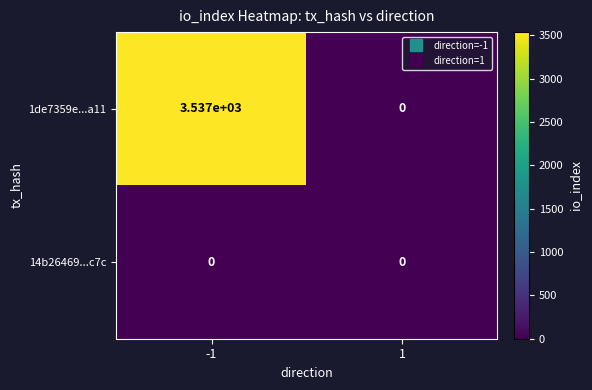

Between -1 and 1, which series saw the biggest shift?

1de7359e...a11